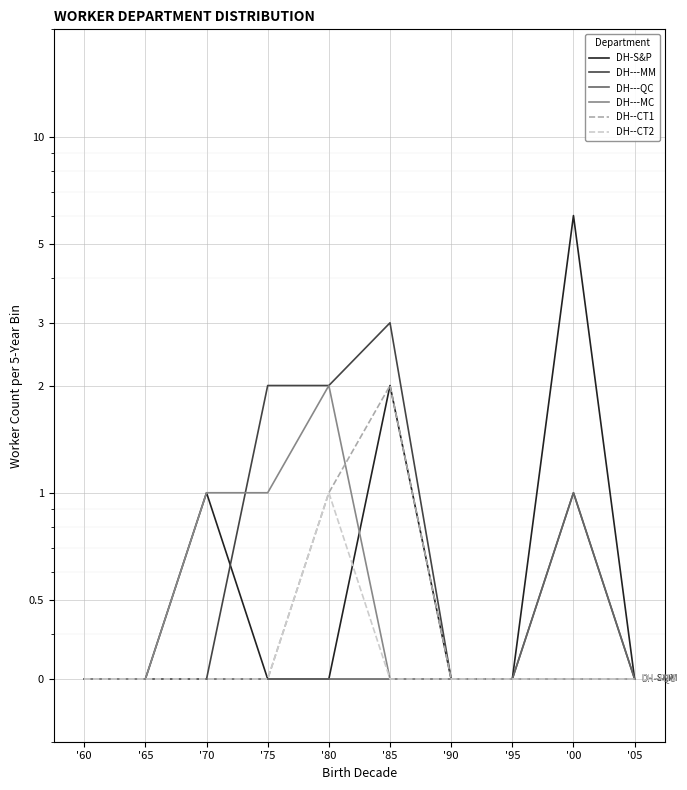

Which series has the largest range (max minus min)?

DH-S&P